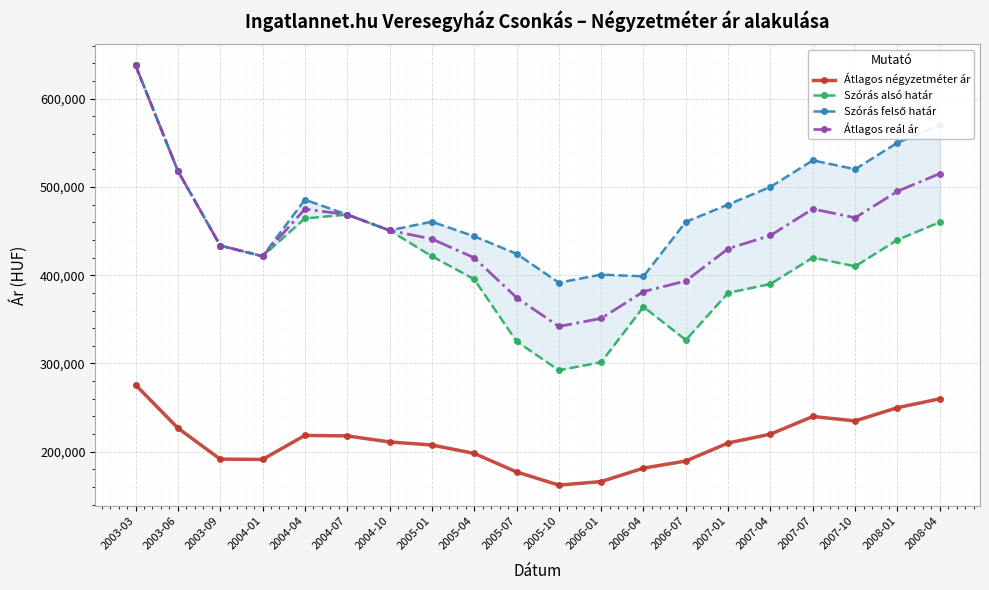

Reading left to right, list all the values displayed in this chart.

Átlagos négyzetméter ár: 275862	226866	191716	191373	218571	218007	211184	207719	198181	177228	162295	166283	181543	189551	210000	220000	240000	235000	250000	260000
Szórás alsó határ: 637590	518039	433538	421465	464215	468568	450714	421456	395403	325089	292328	301461	364134	326595	380000	390000	420000	410000	440000	460000
Szórás felső határ: 637590	518039	433538	421465	485427	468568	450714	460532	444033	424289	391528	400661	398710	460373	480000	500000	530000	520000	550000	570000
Átlagos reál ár: 637590	518039	433538	421465	474821	468568	450714	440994	419718	374689	341928	351061	381422	393484	430000	445000	475000	465000	495000	515000